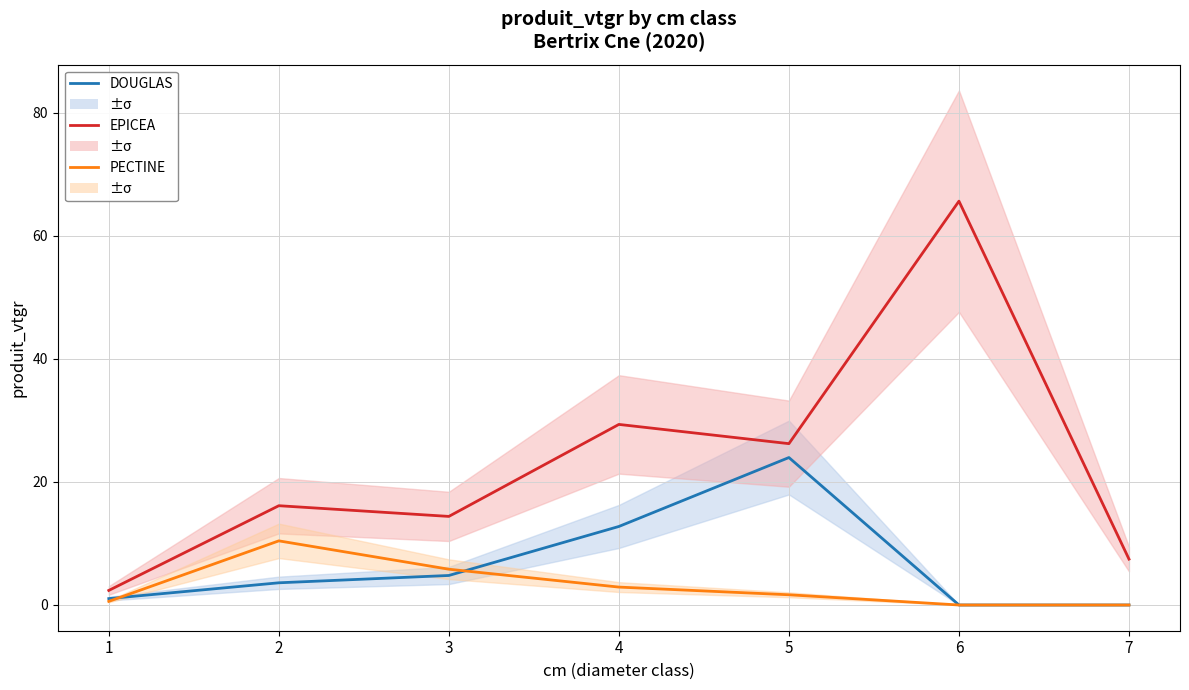

Is it true that PECTINE equals 5.8 at 3?

True